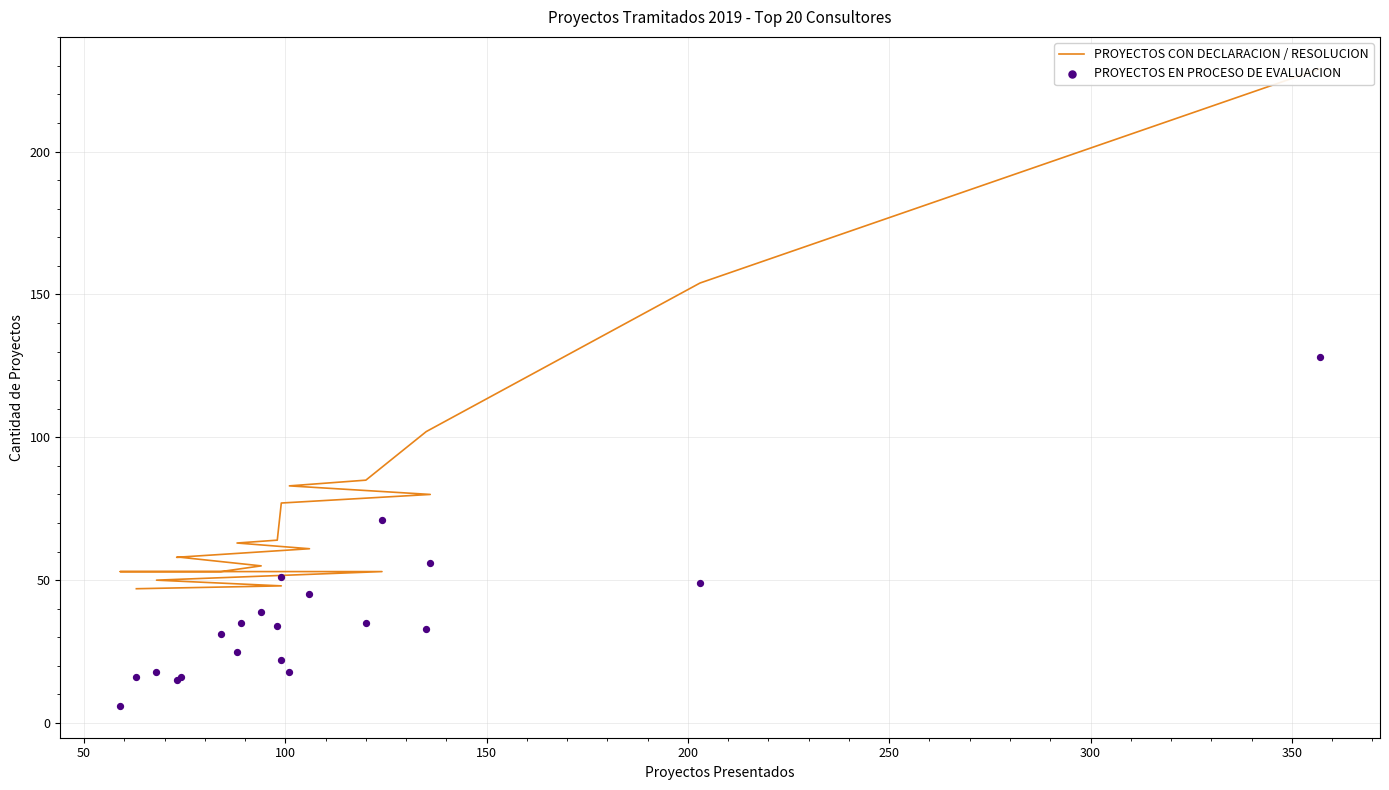

Is the value of PROYECTOS CON DECLARACION / RESOLUCION at 17 greater than the value of PROYECTOS EN PROCESO DE EVALUACION at 17?

Yes